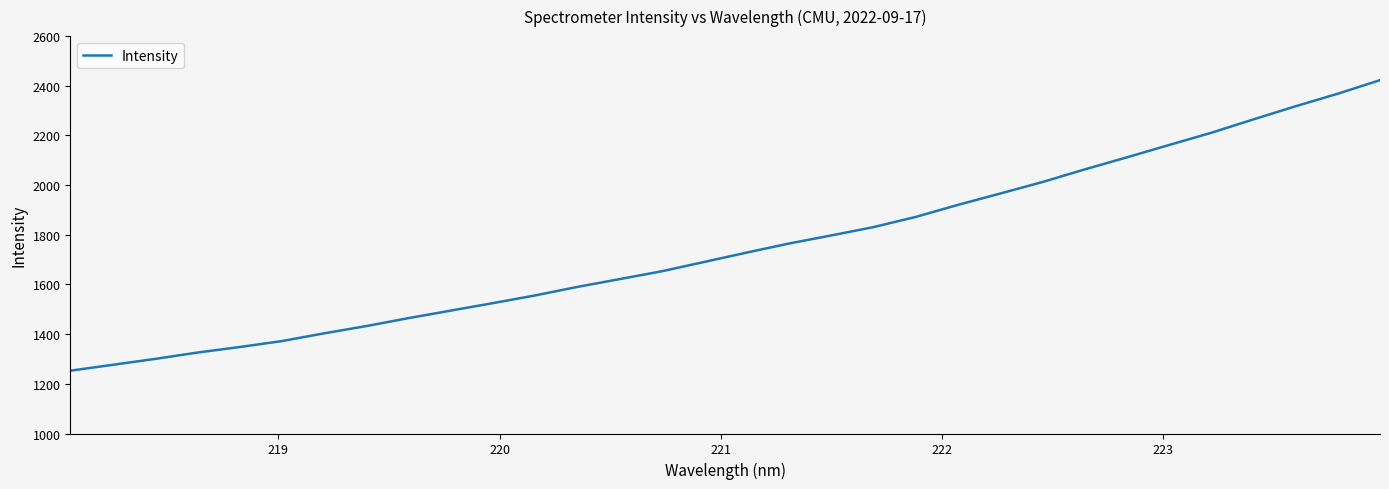

What is the difference between the maximum and minimum values?

1169.8